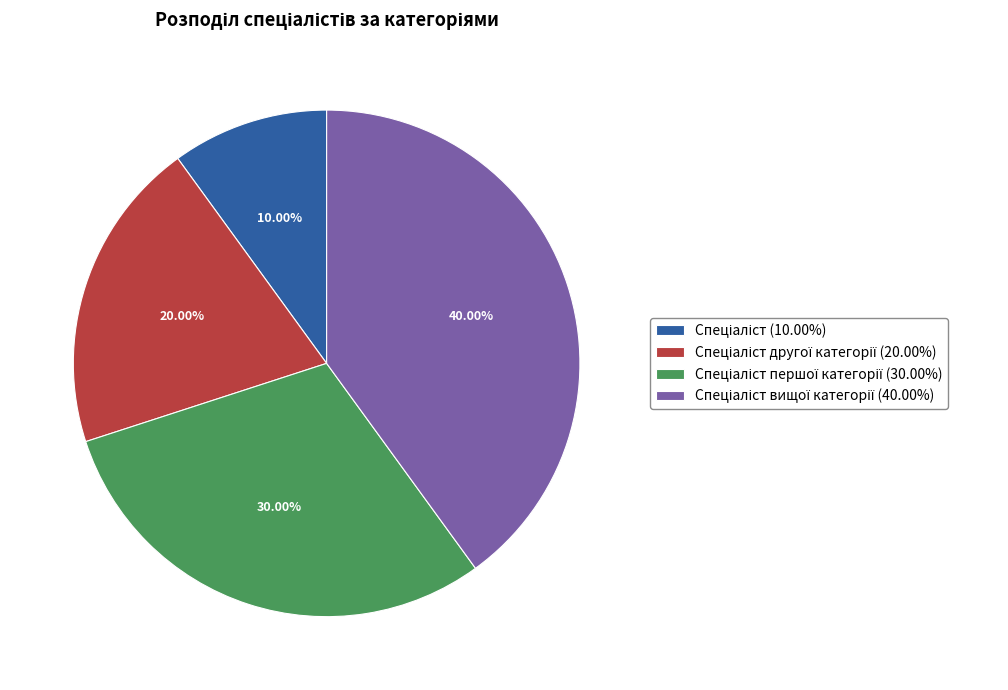

Does any single category account for the majority?

No